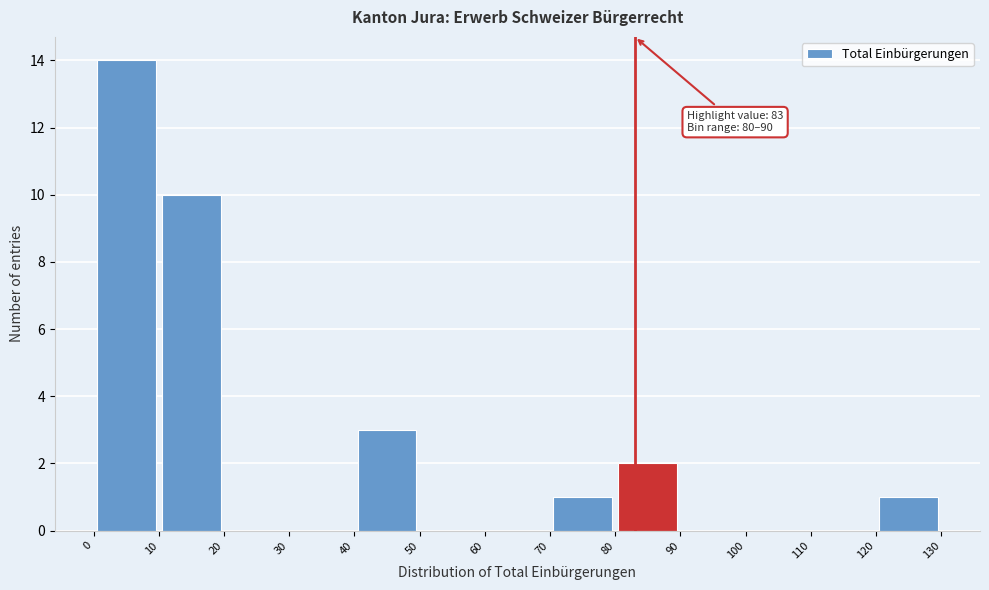

Which range on the x-axis has the tallest bar?

0 to 10